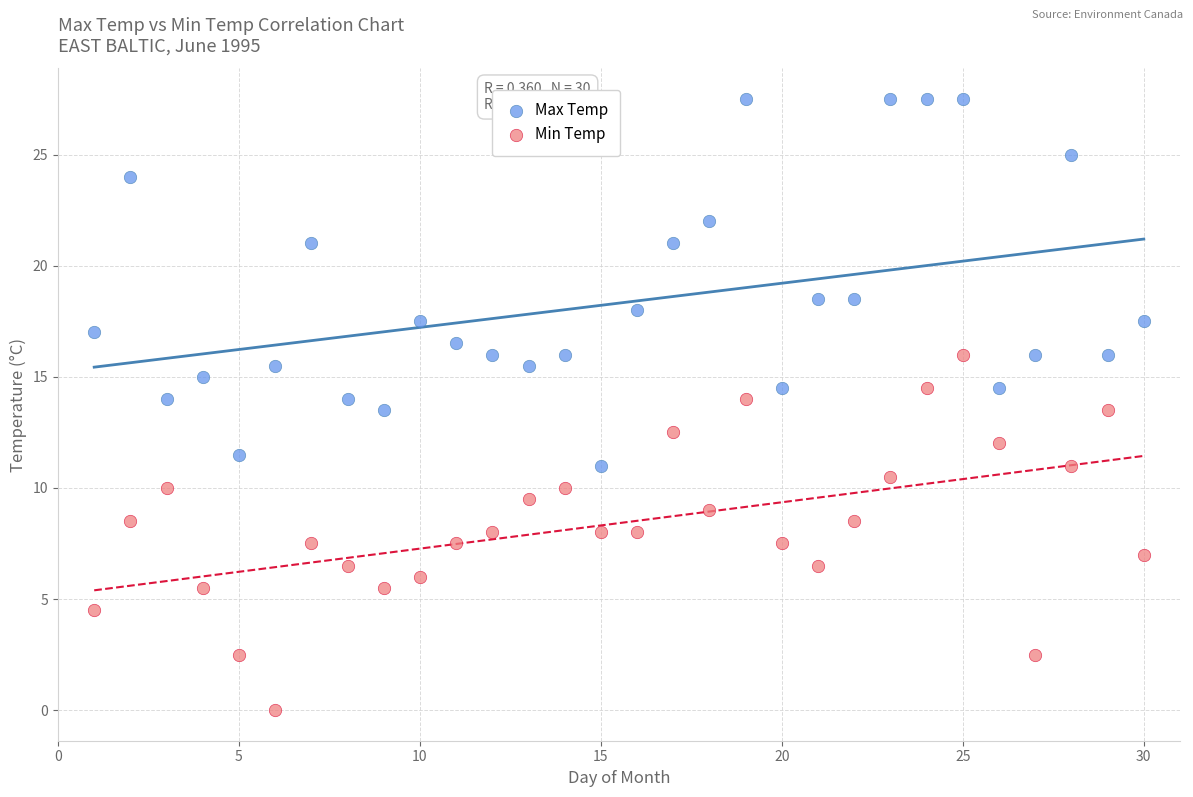

Which series has the widest spread of Y values?

Max Temp